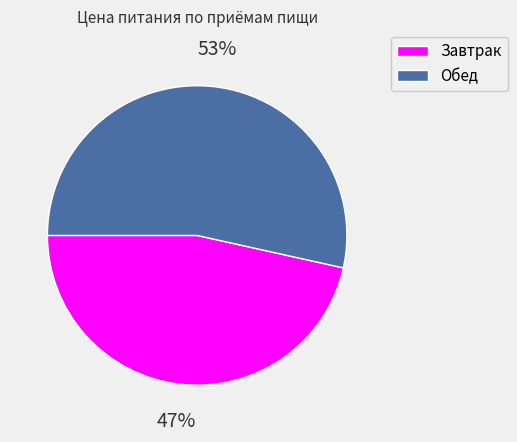

Approximately how many times larger is the value at Завтрак compared to Обед?

0.9